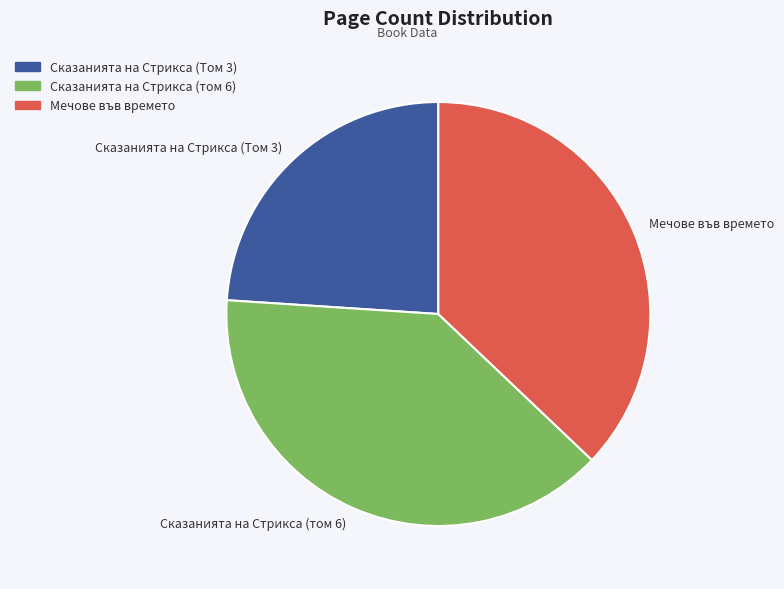

Which has a higher value, Сказанията на Стрикса (Том 3) or Мечове във времето?

Мечове във времето